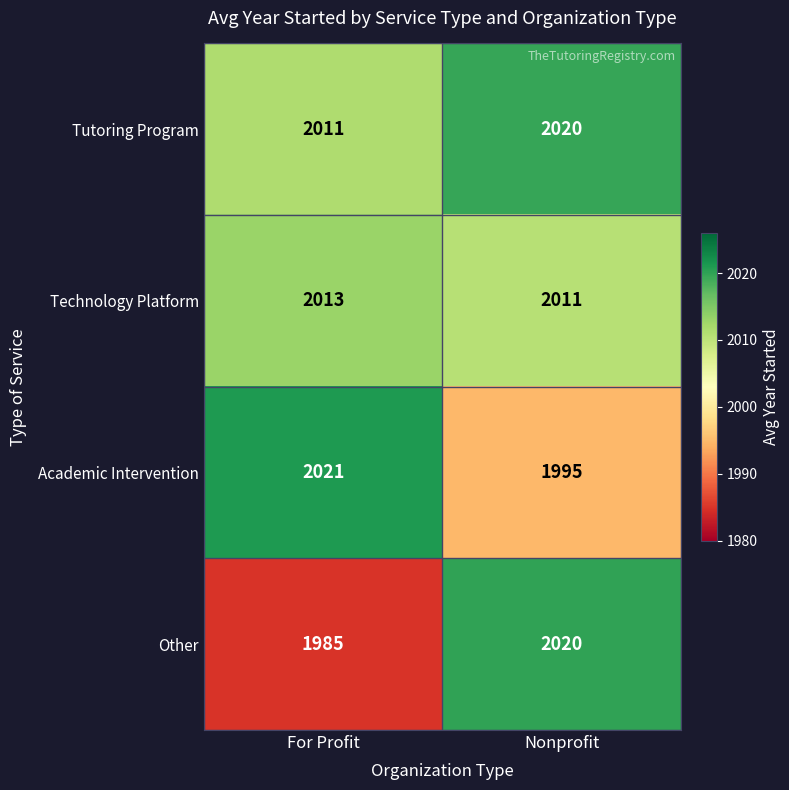

Which series changed the most between For Profit and Nonprofit?

Other